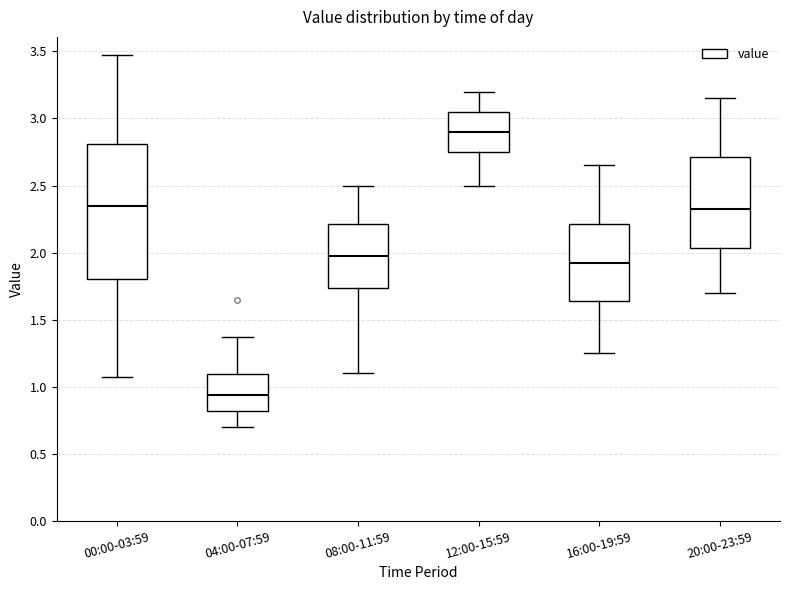

Comparing the boxes themselves (not the whiskers), which one is the tallest?

00:00-03:59